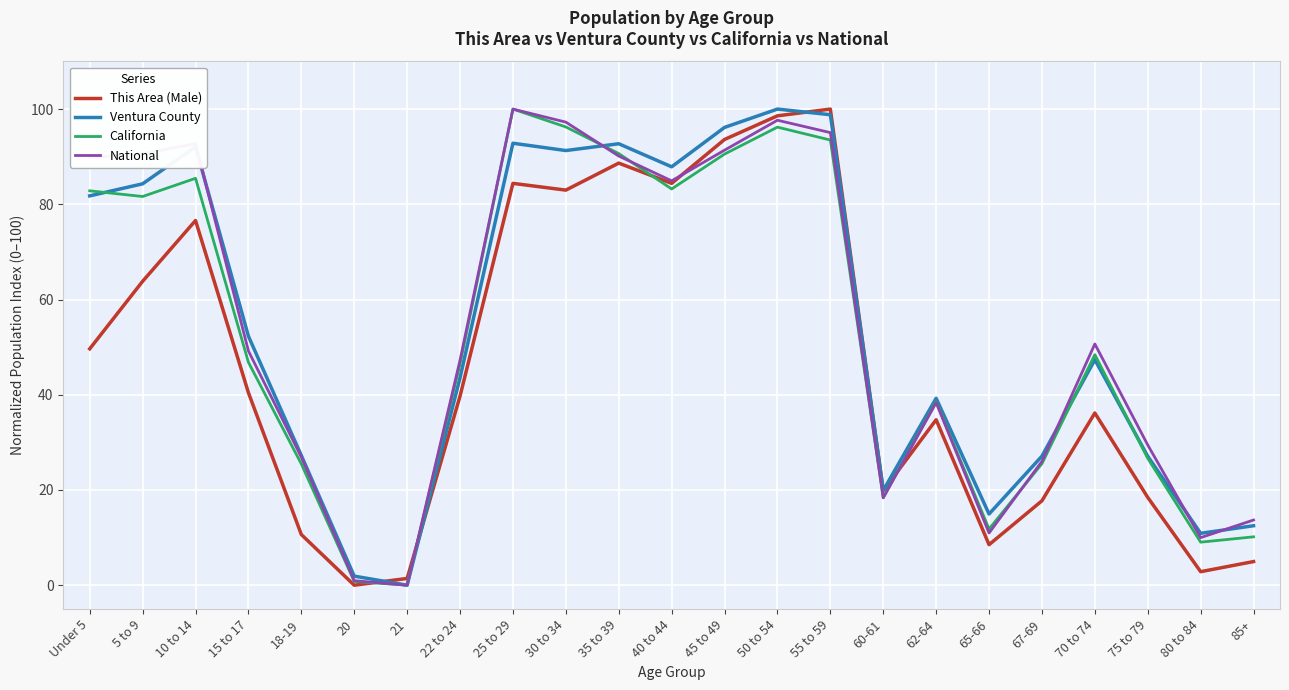

Does the chart have visible grid lines?

Yes